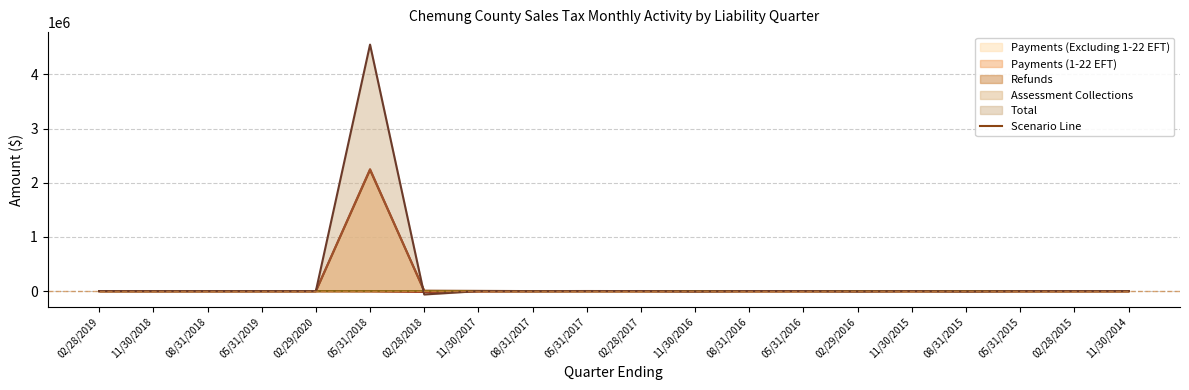

The Payments (1-22 EFT) series shows 24.8 at 02/28/2018. True or false?

False